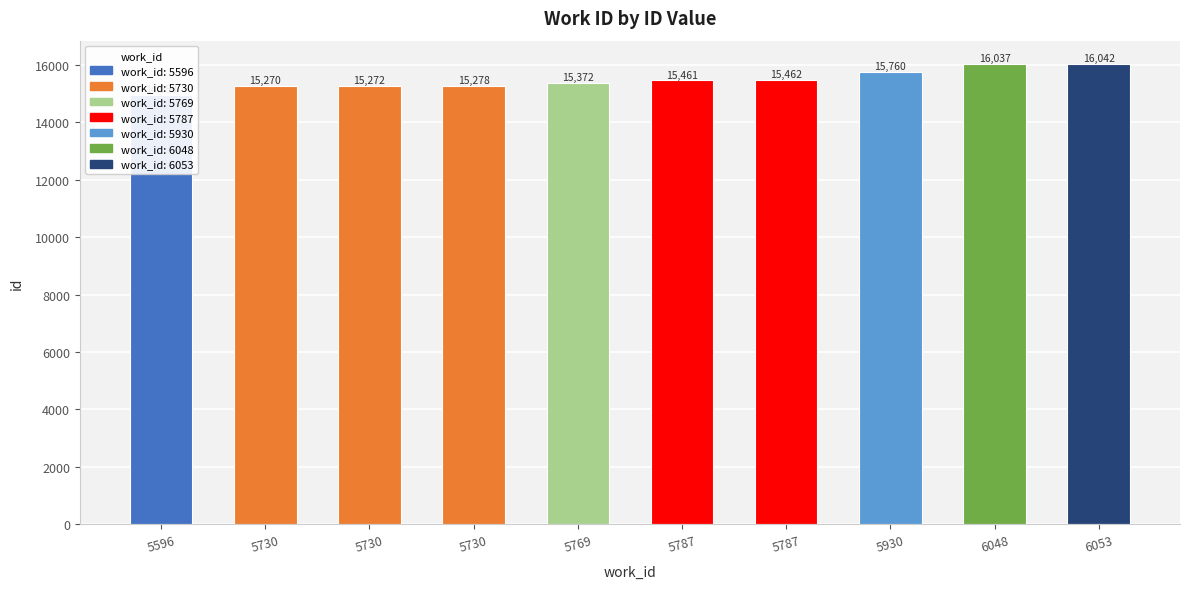

At which label is the value closest to 15500?

5787